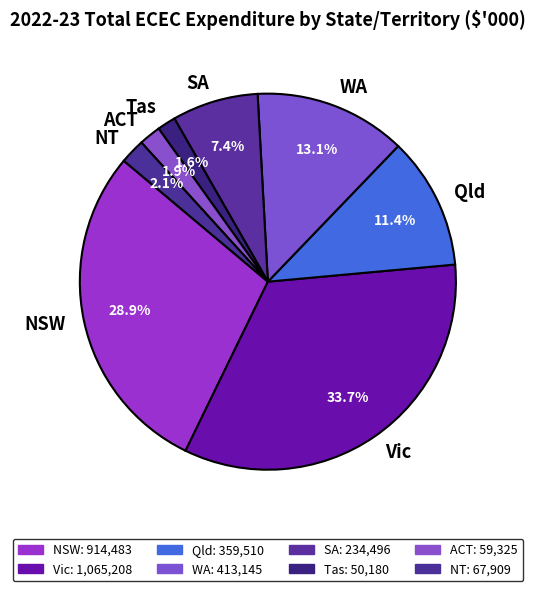

Which slice is the largest?

Vic